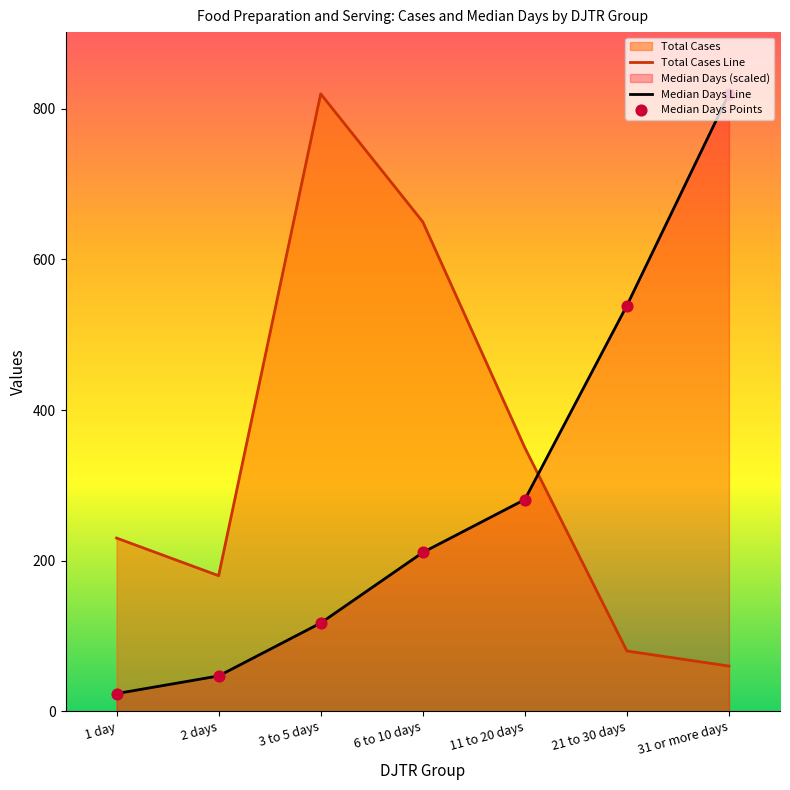

What is the total value across all series at 21 to 30 days?

1157.7